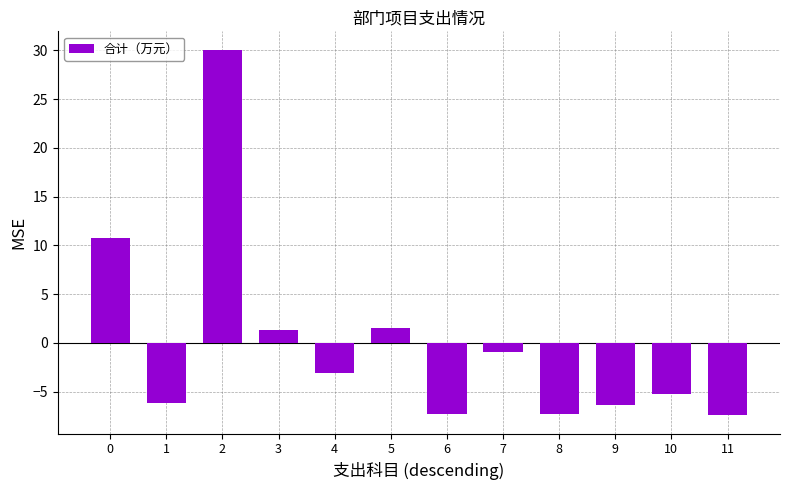

What is the value of the 9th bar from the left?

-7.3